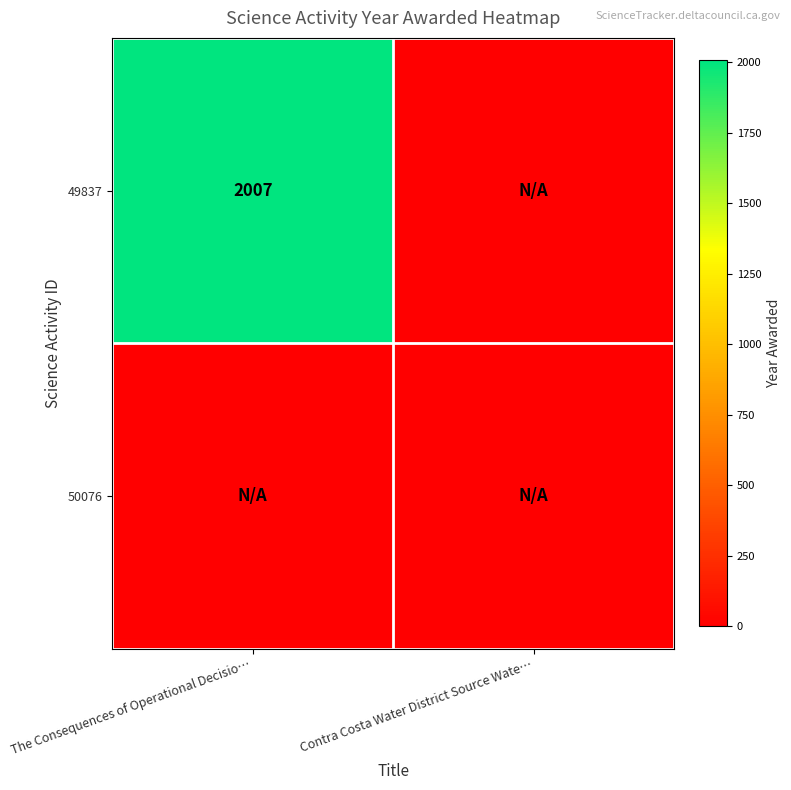

What is the approximate value of 49837 at The Consequences of Operational Decisio…?

2007